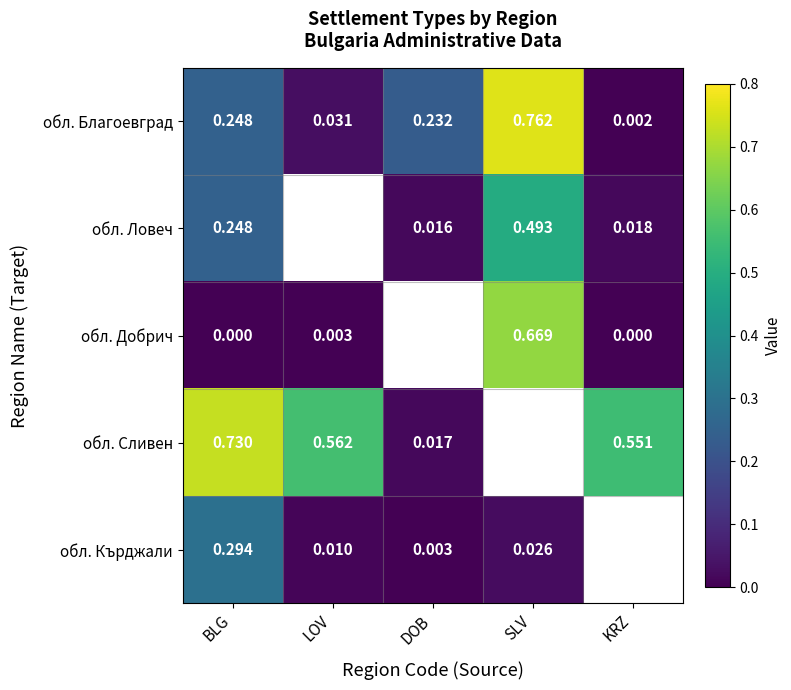

Is the value of обл. Благоевград at LOV greater than the value of обл. Кърджали at DOB?

Yes